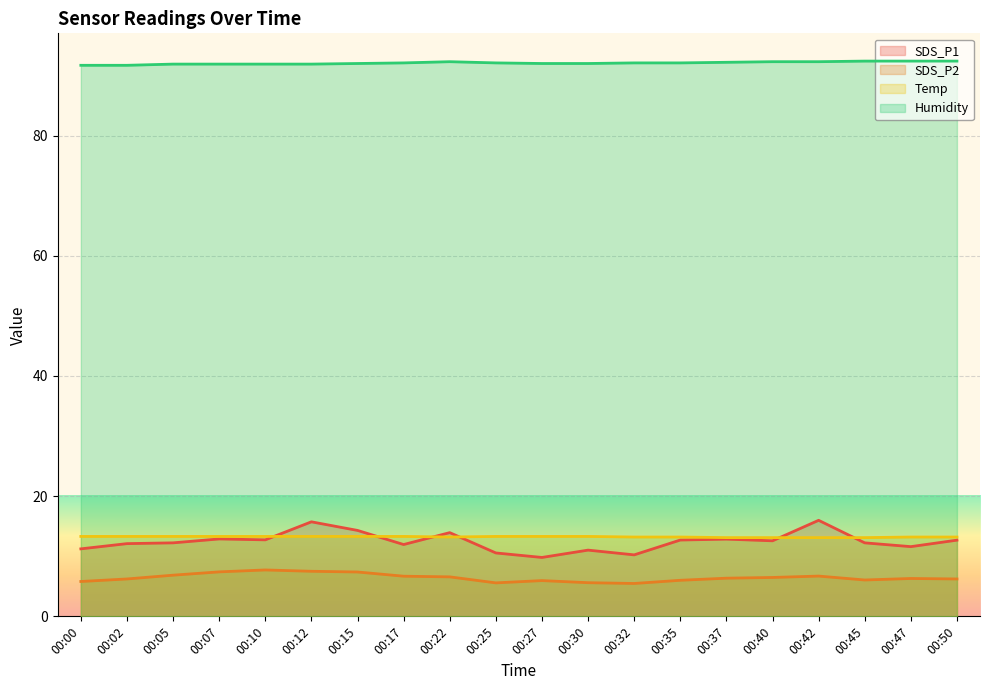

What value does the SDS_P1 series have at 00:50?

12.7